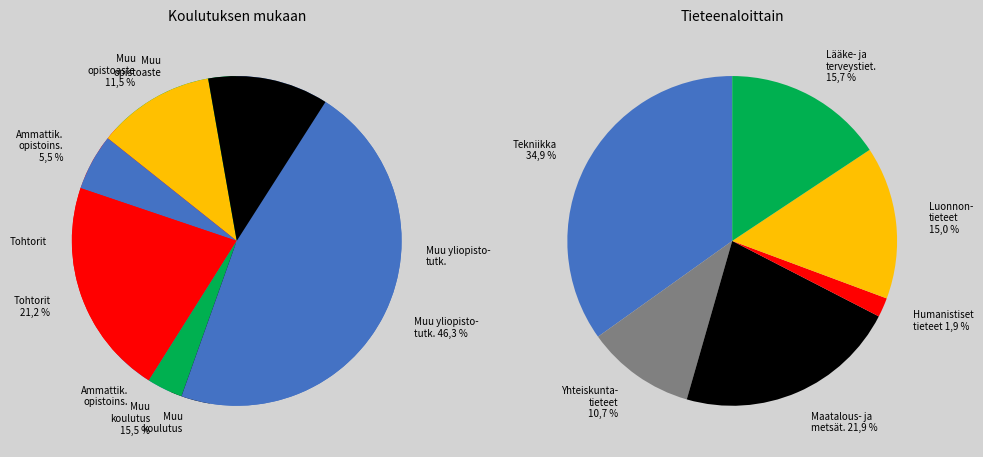

Is Alma NW10 the majority of the pie?

No